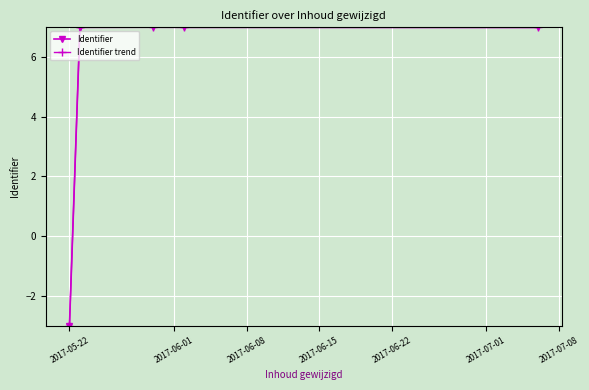

What are all the series names shown in the legend?

Identifier, Identifier trend